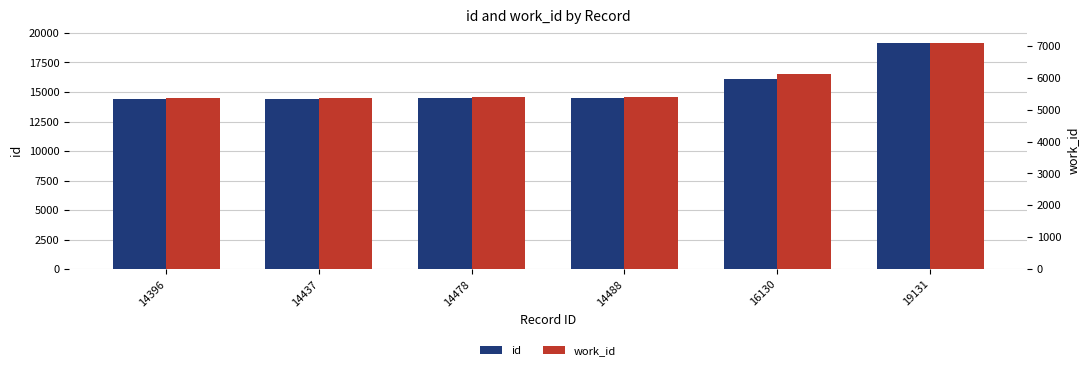

How many bars are there in total?

12